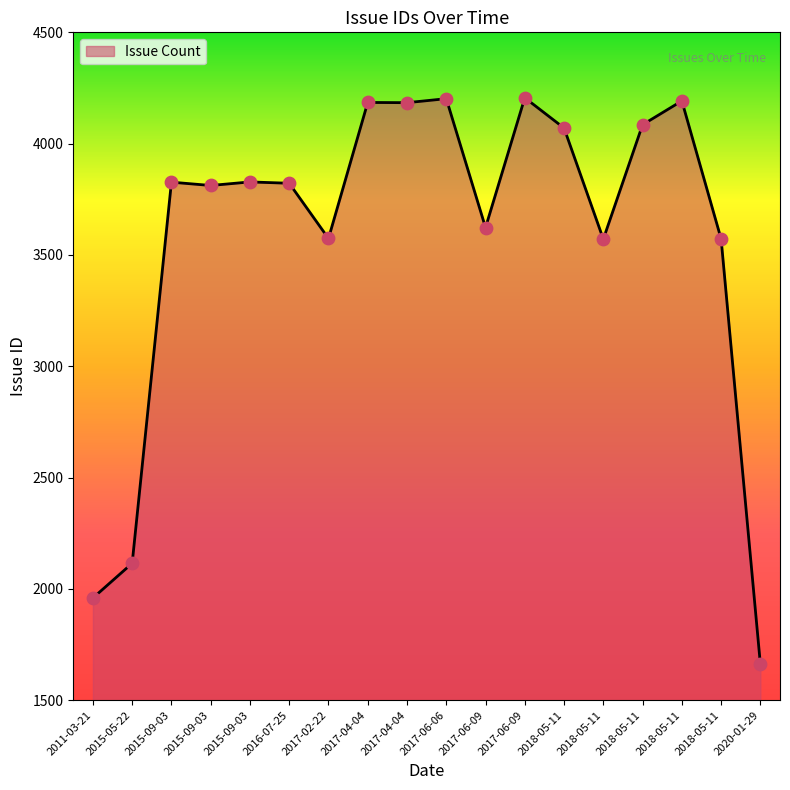

Approximately how many times larger is the value at 2015-09-03 compared to 2015-05-22?

1.8